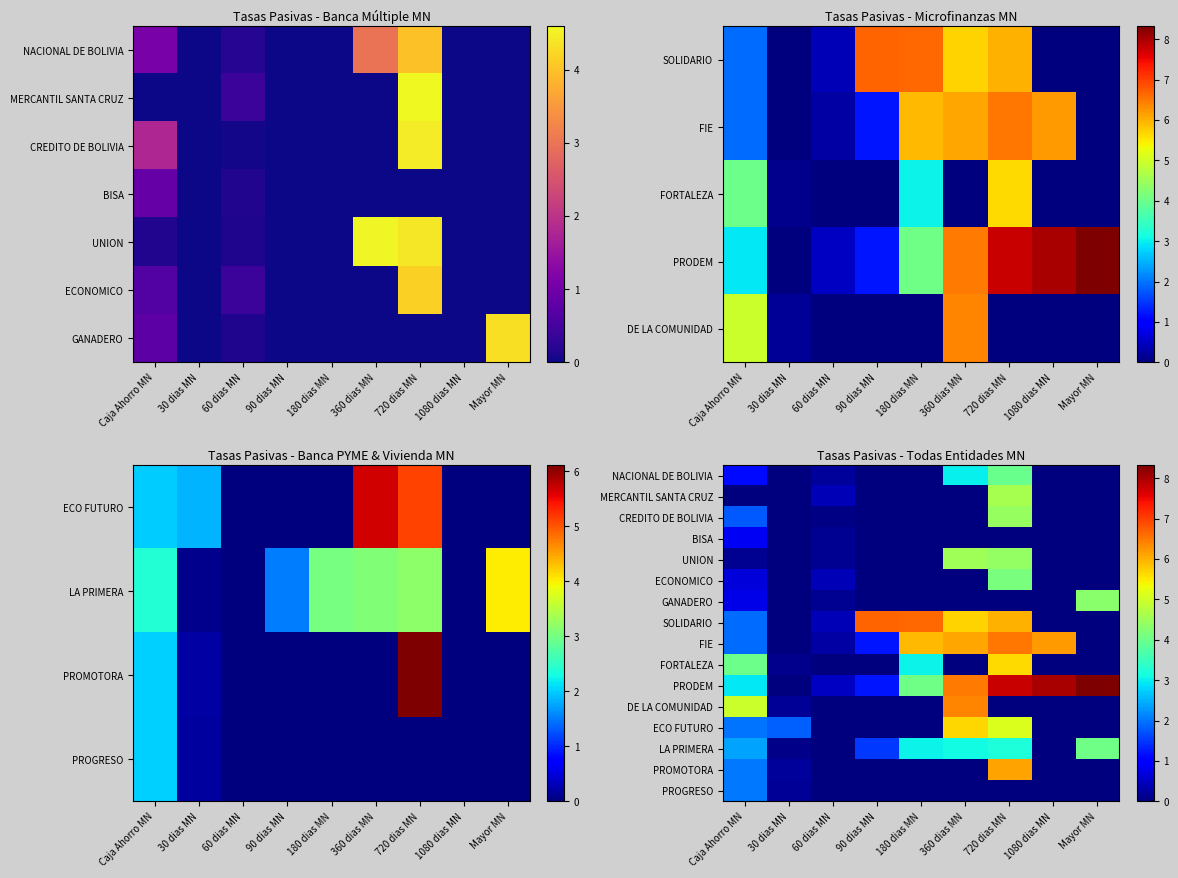

The value of FIE at 180 dias MN is 5.9. True or false?

True